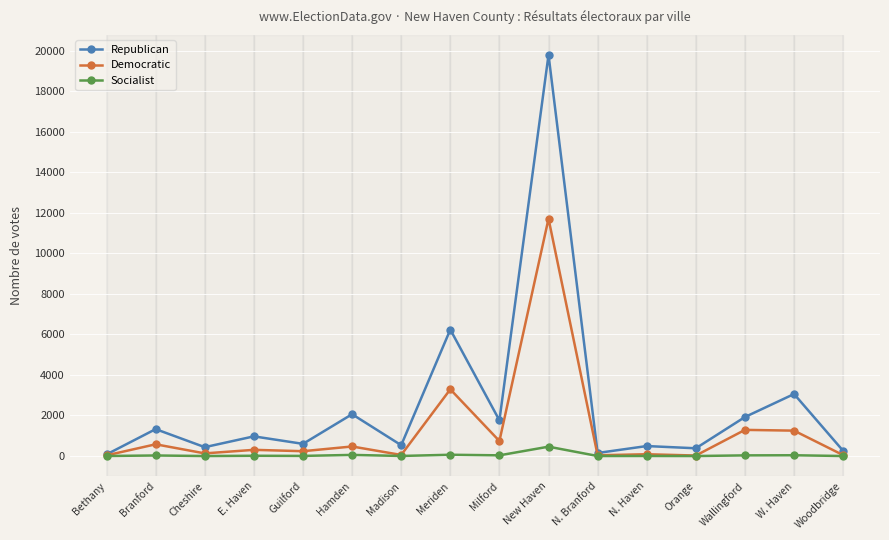

How many series are shown in this chart?

3